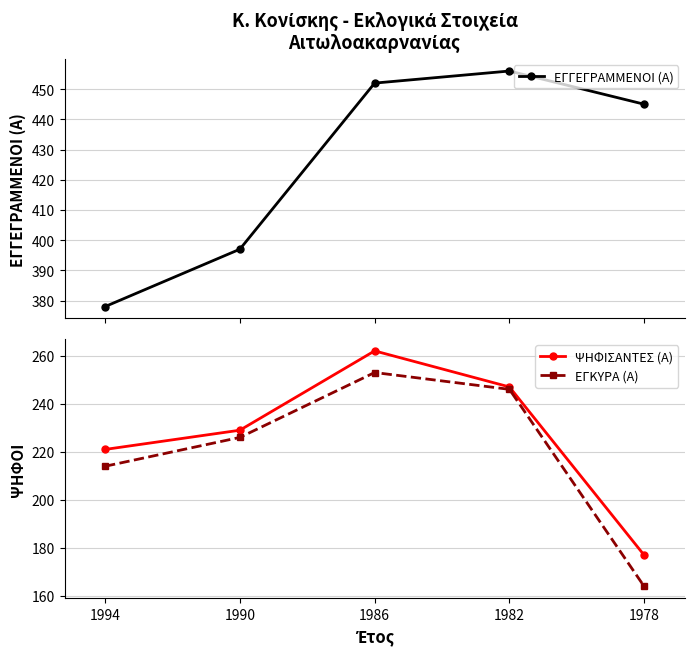

True or false: ΕΓΚΥΡΑ (Α) and ΨΗΦΙΣΑΝΤΕΣ (Α) cross at least once.

False